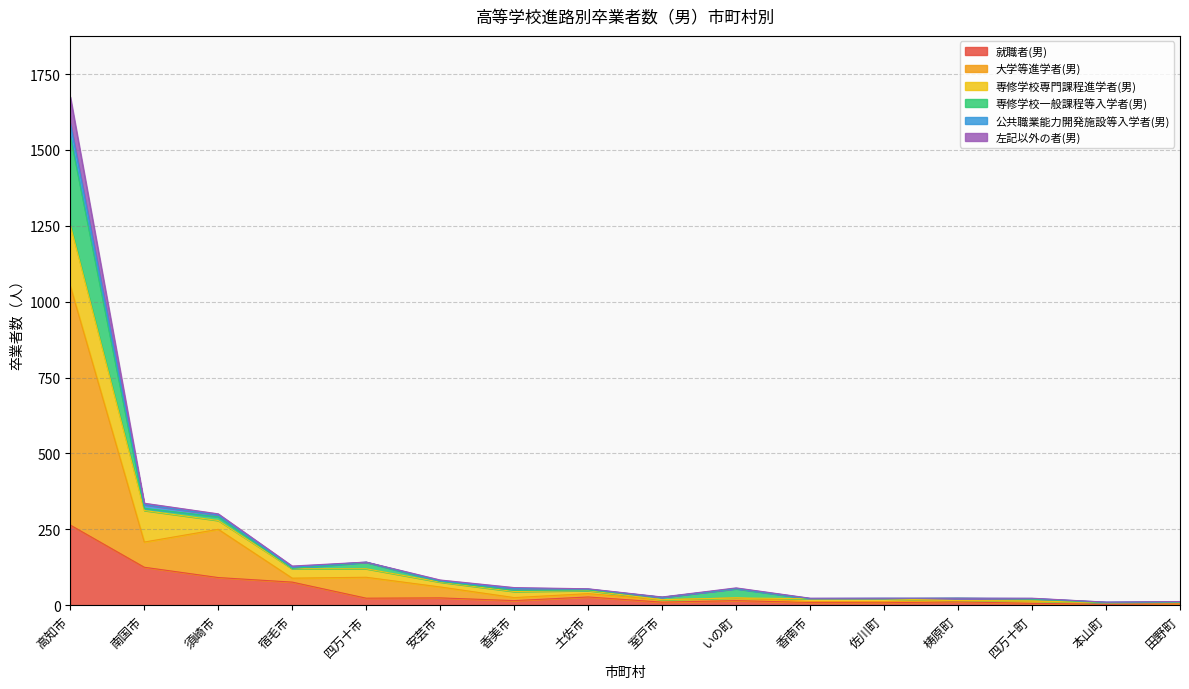

Is it true that 就職者(男) equals 1 at 田野町?

False